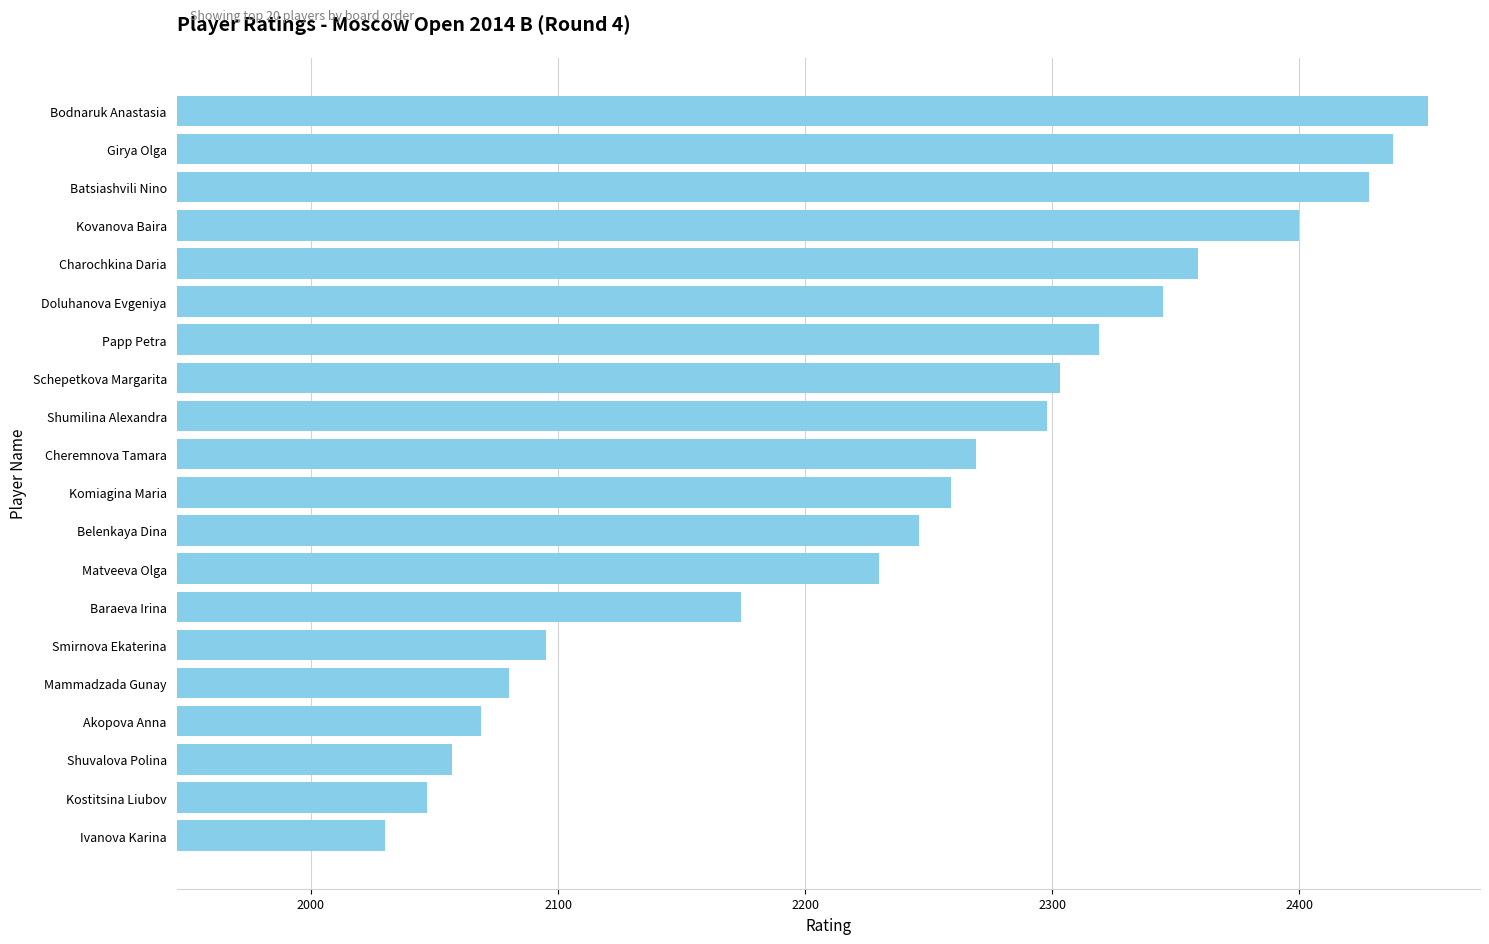

What is the change in value from Ivanova Karina to Doluhanova Evgeniya?

+315